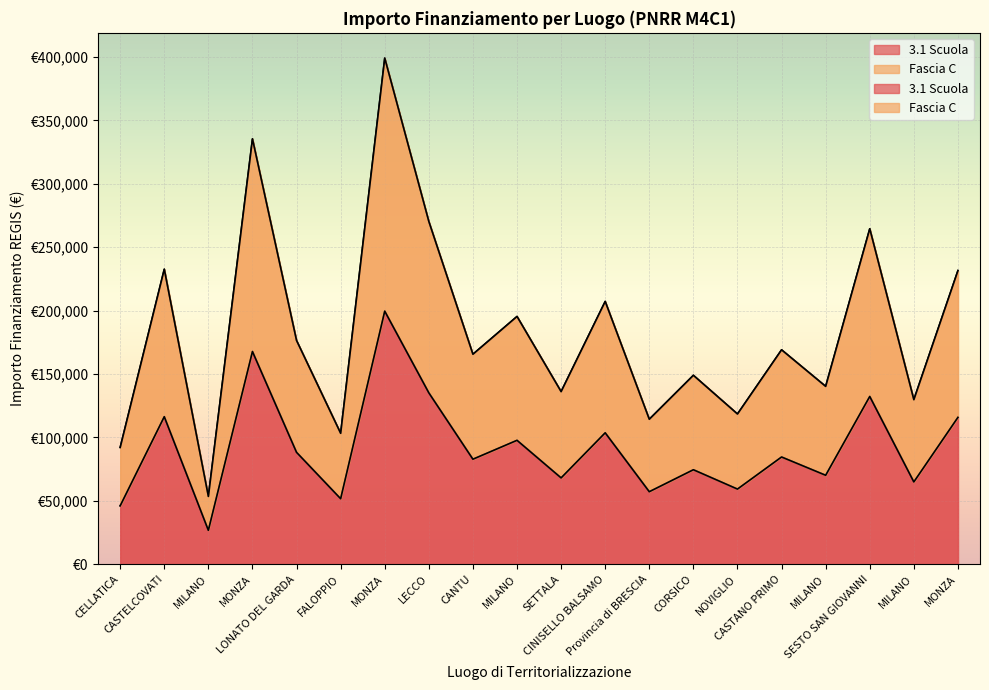

What is the difference between the second highest and minimum values in the 3.1 Scuola series?

140994.8